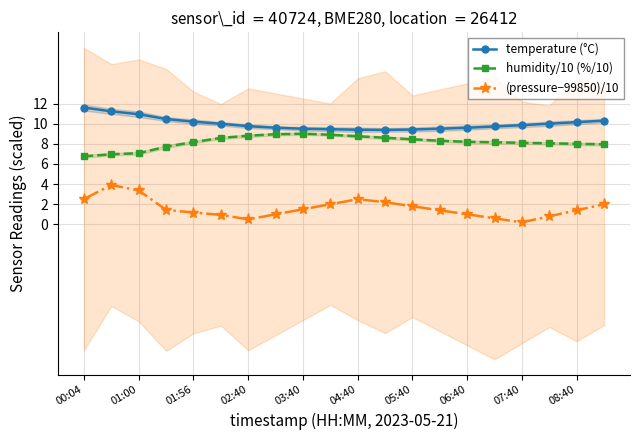

Reading right to left, extract all data points from this chart.

temperature (°C): 10.3	10.2	10.0	9.8	9.7	9.6	9.5	9.4	9.4	9.4	9.4	9.5	9.6	9.8	10.0	10.2	10.5	10.9	11.2	11.6
humidity/10 (%/10): 8.0	8.0	8.1	8.1	8.2	8.2	8.3	8.4	8.6	8.8	8.9	9.0	8.9	8.8	8.6	8.2	7.7	7.1	7.0	6.8
(pressure−99850)/10: 2.0	1.4	0.8	0.2	0.6	1.0	1.4	1.8	2.2	2.5	2.0	1.5	1.0	0.5	0.9	1.2	1.4	3.4	3.9	2.5